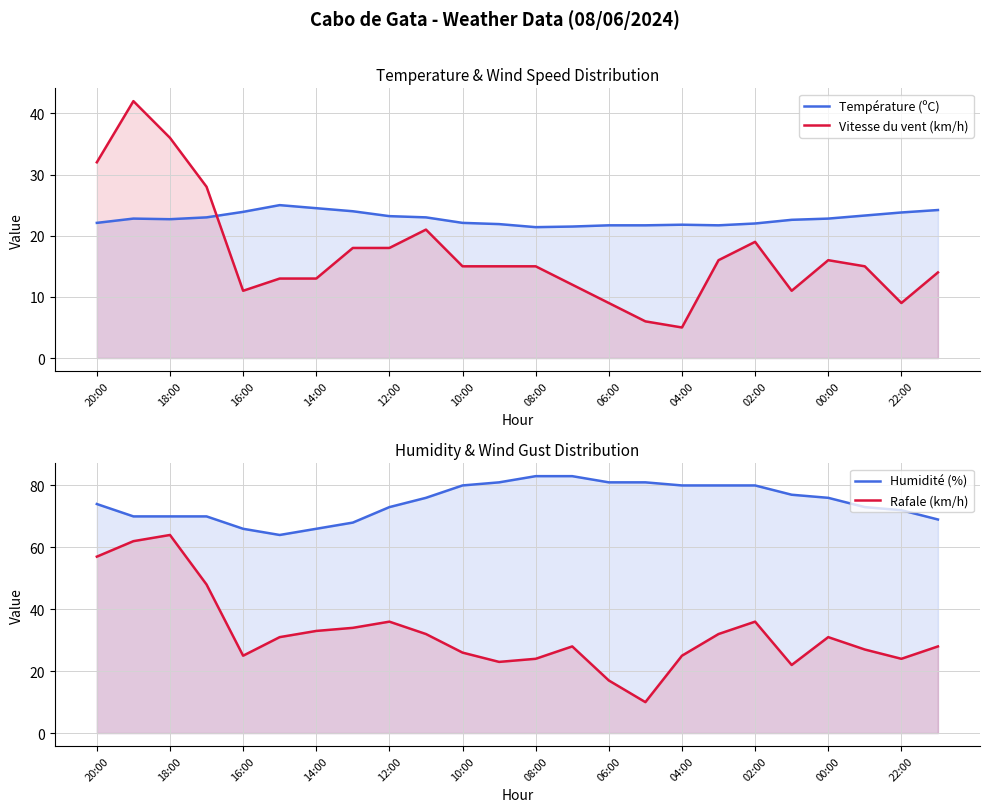

How many distinct data groups are displayed?

4